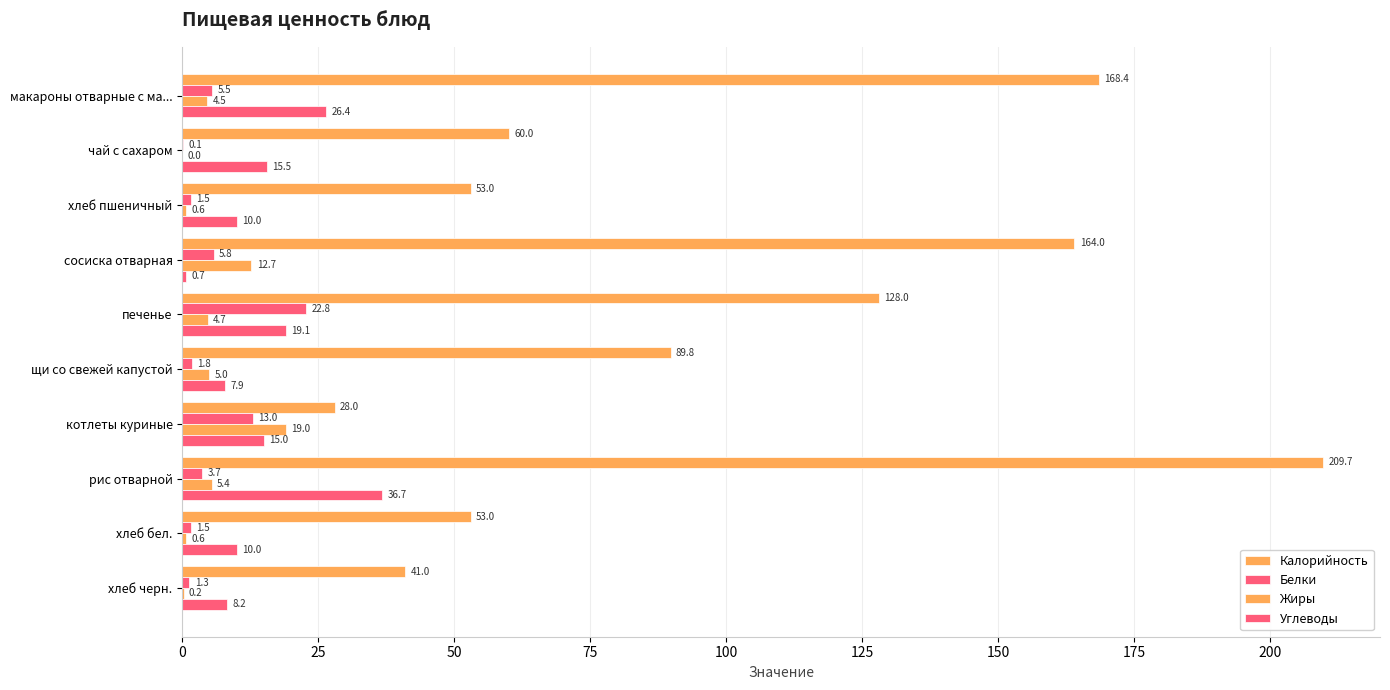

Which series has the largest total across all categories?

Калорийность